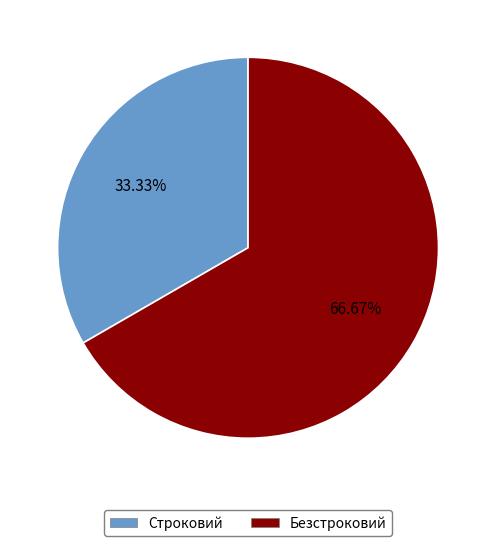

To the nearest percent, what is the difference between the Безстроковий and Строковий slice percentages?

33%